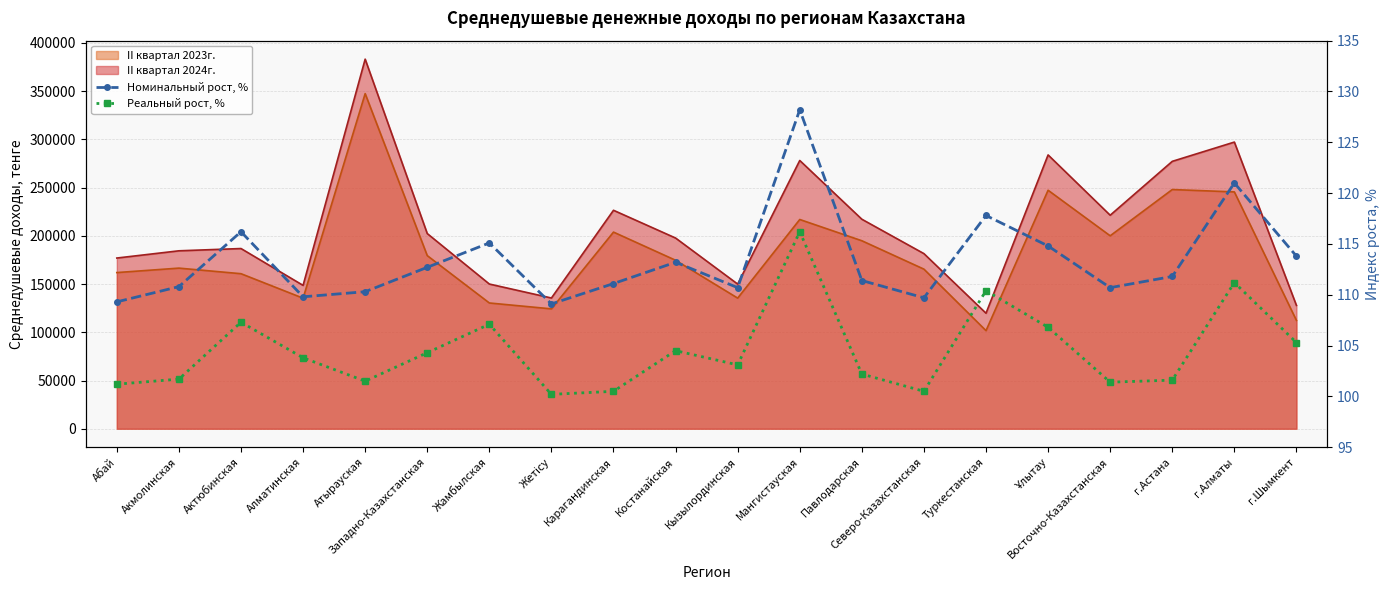

At which category is the sum across all series the highest?

Мангистауская